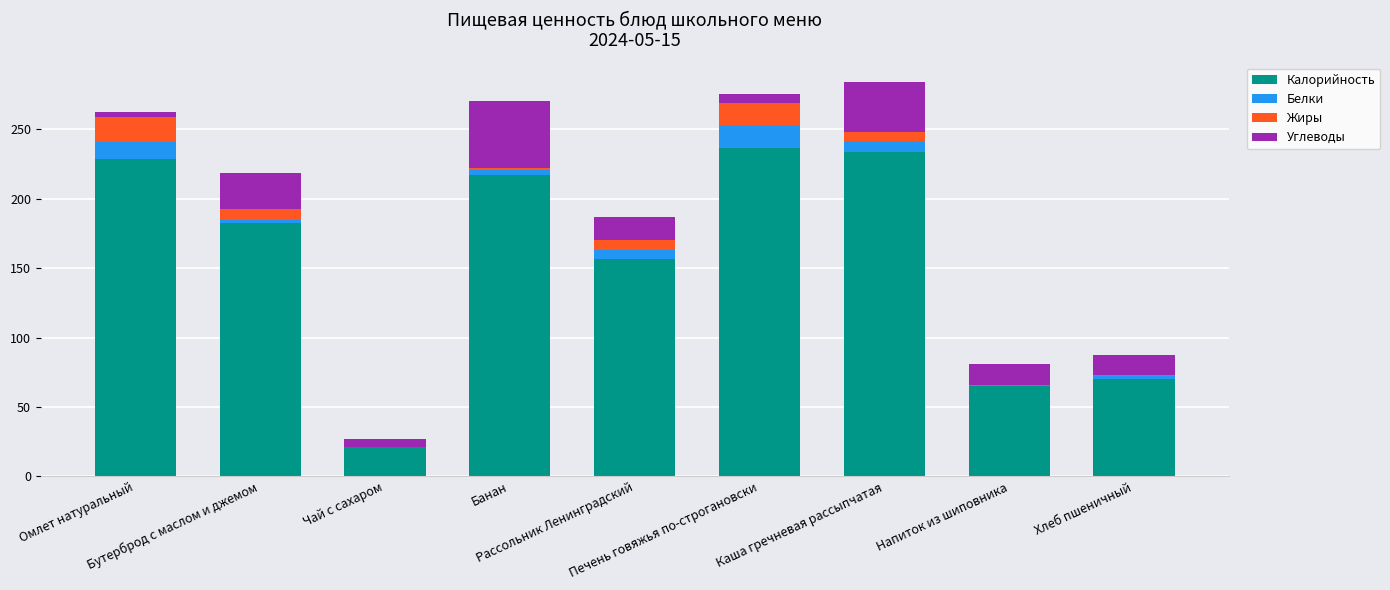

What is the sum of all Калорийность values?

1412.8